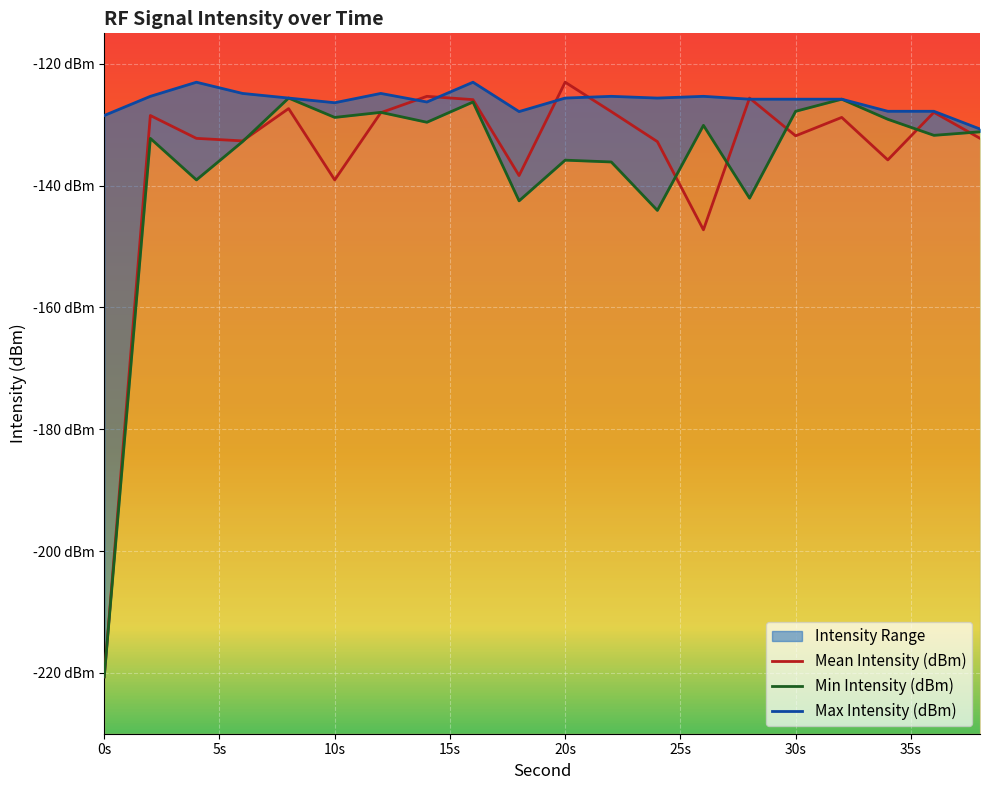

Is it true that Mean Intensity (dBm) equals -127.8 at 22?

True